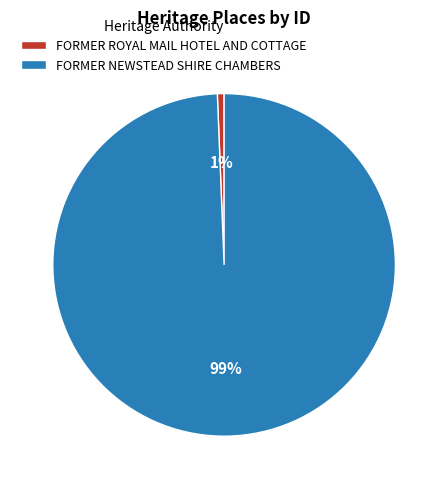

Is there a majority slice in this chart?

Yes